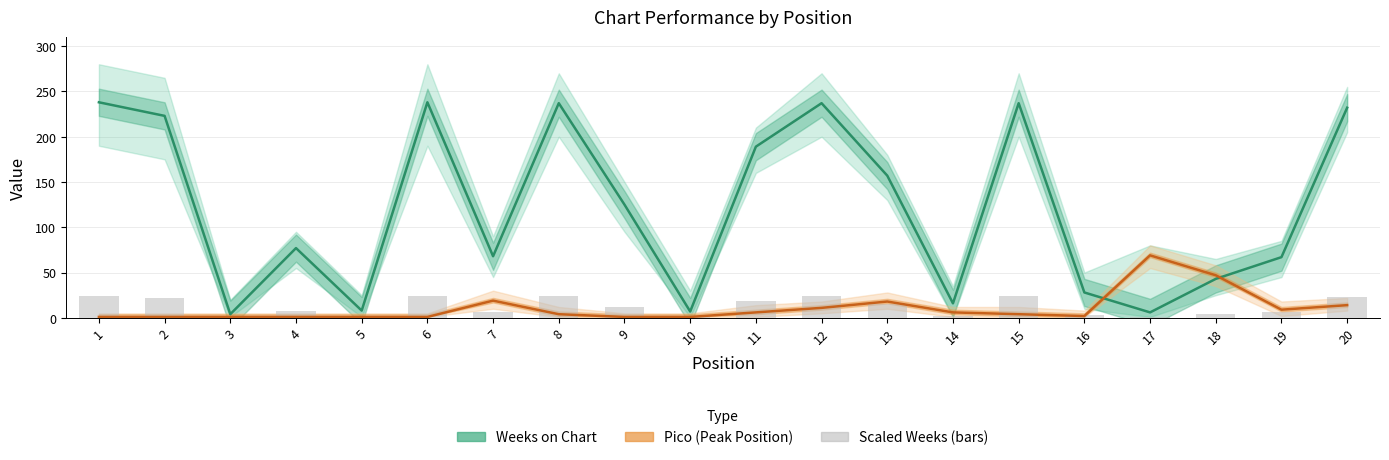

True or false: Pico (Peak Position) has a value of 19 at 20.

False